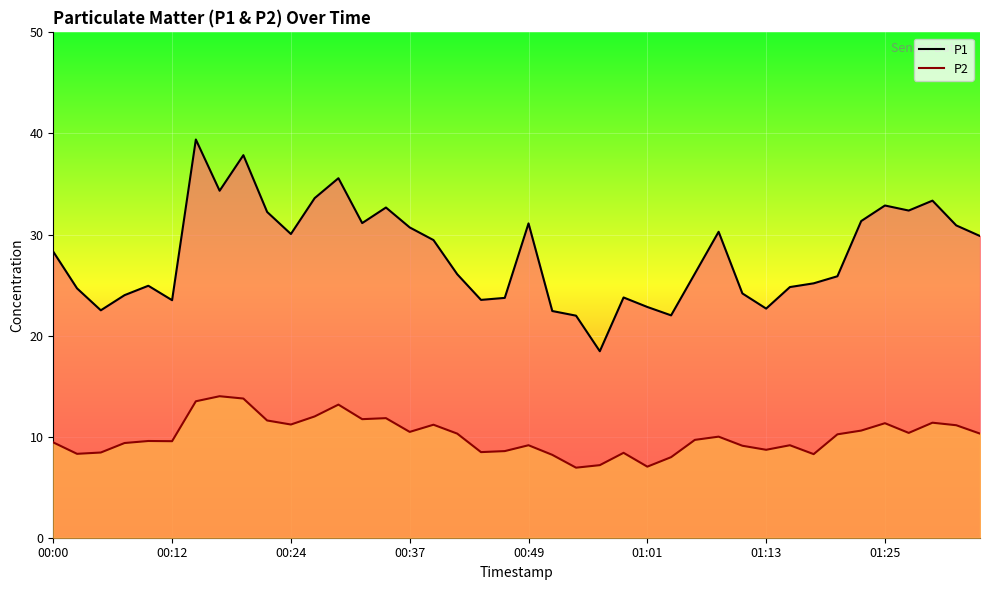

The value of P2 at 00:00 is 13.4. True or false?

False